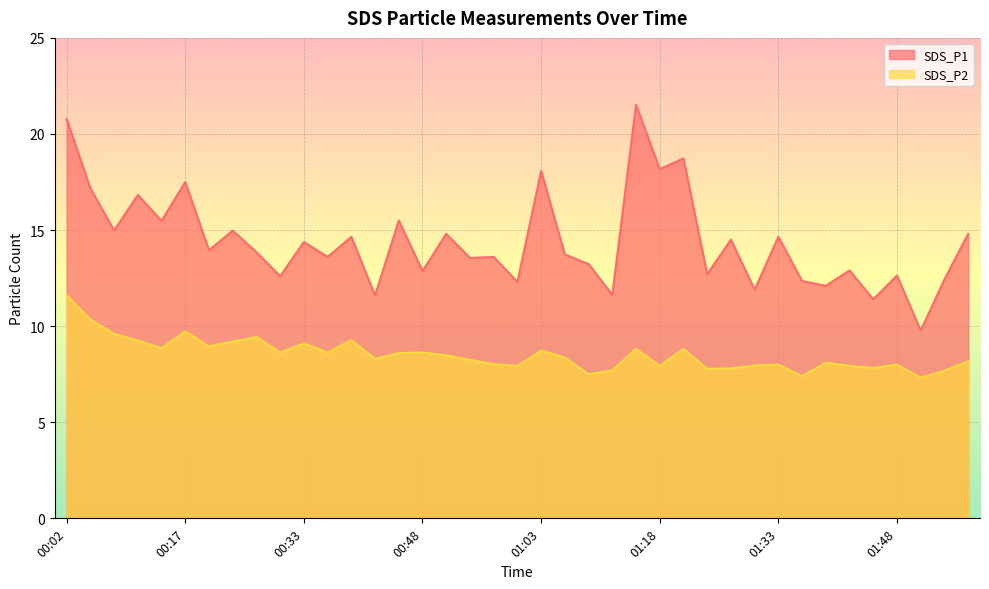

Which series changed the most between 00:17 and 00:20?

SDS_P1